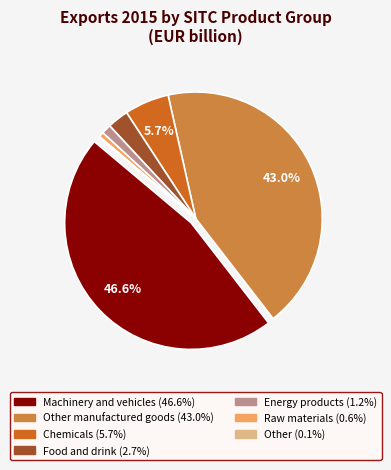

Is there a majority slice in this chart?

No